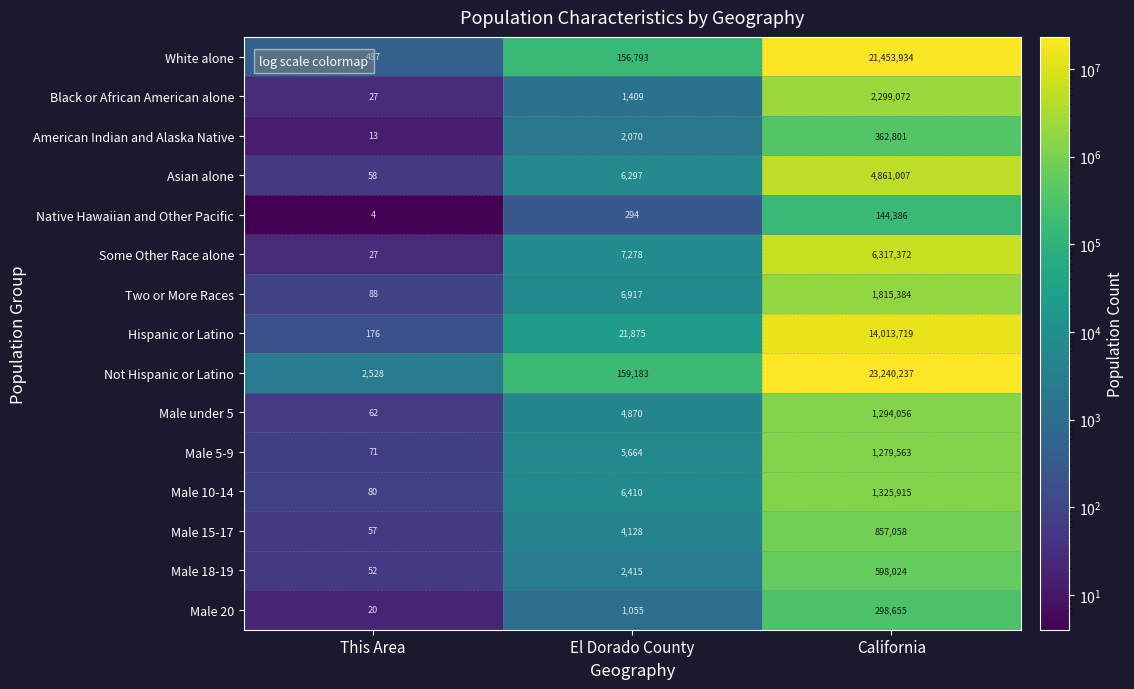

Rank the series by their maximum value, from lowest to highest.

Native Hawaiian and Other Pacific, Male 20, American Indian and Alaska Native, Male 18-19, Male 15-17, Male 5-9, Male under 5, Male 10-14, Two or More Races, Black or African American alone, Asian alone, Some Other Race alone, Hispanic or Latino, White alone, Not Hispanic or Latino